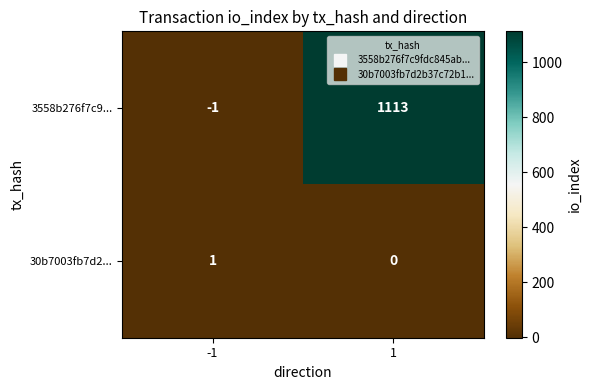

At -1, list the series in order from largest to smallest.

30b7003fb7d2..., 3558b276f7c9...